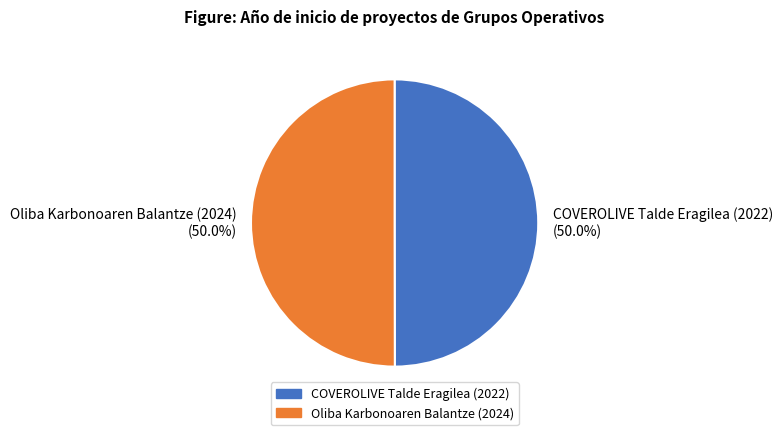

What is the ratio of the value at Oliba Karbonoaren Balantze (2024) to the value at COVEROLIVE Talde Eragilea (2022)?

1.0